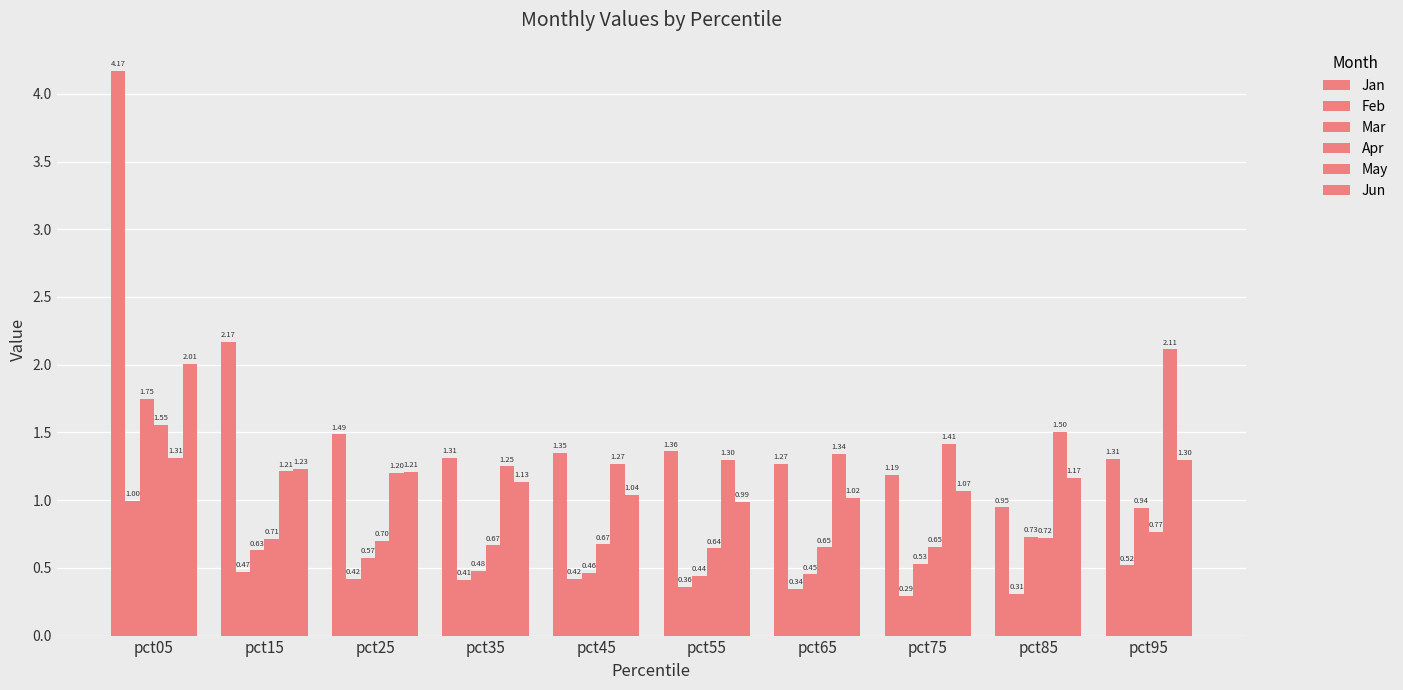

Between pct05 and pct55, which is larger?

pct05